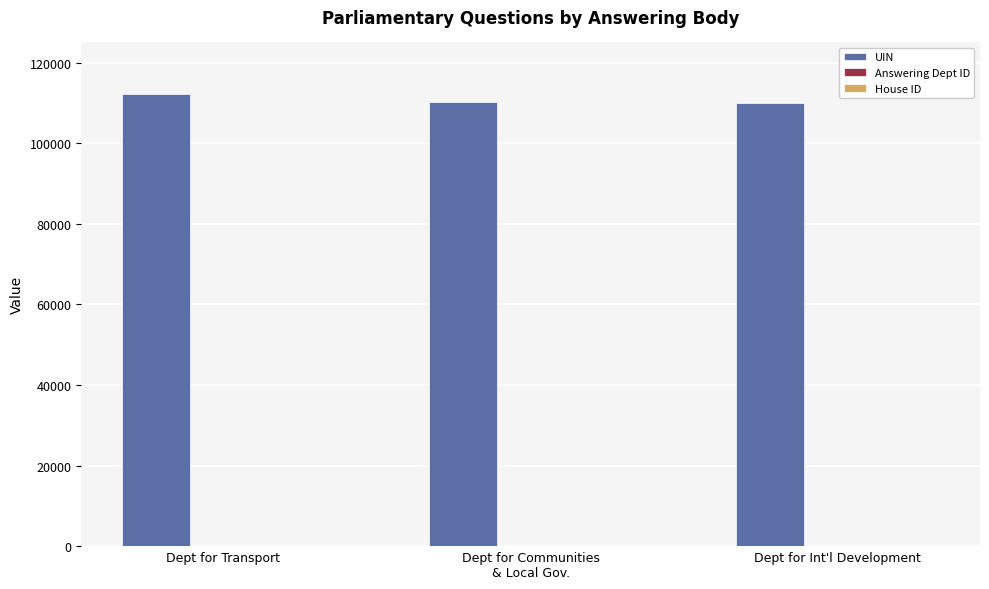

Which series has the largest total across all categories?

UIN